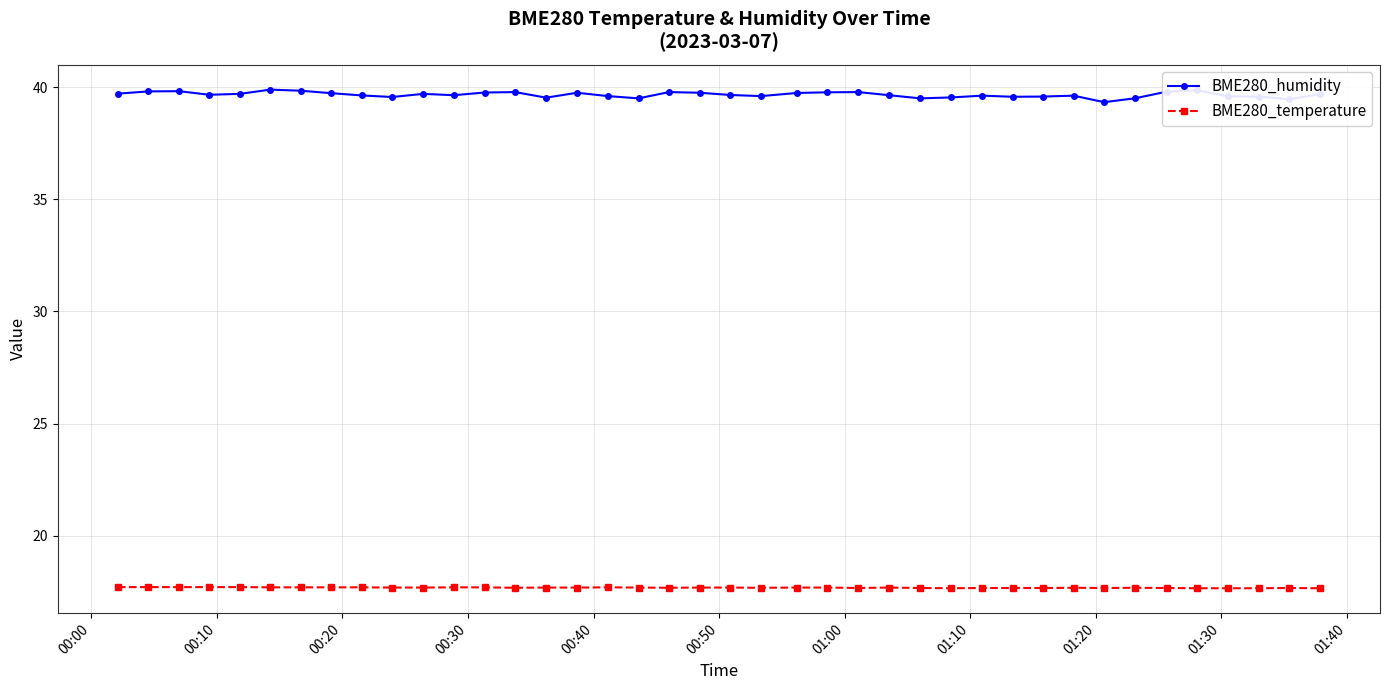

How many series are shown in this chart?

2